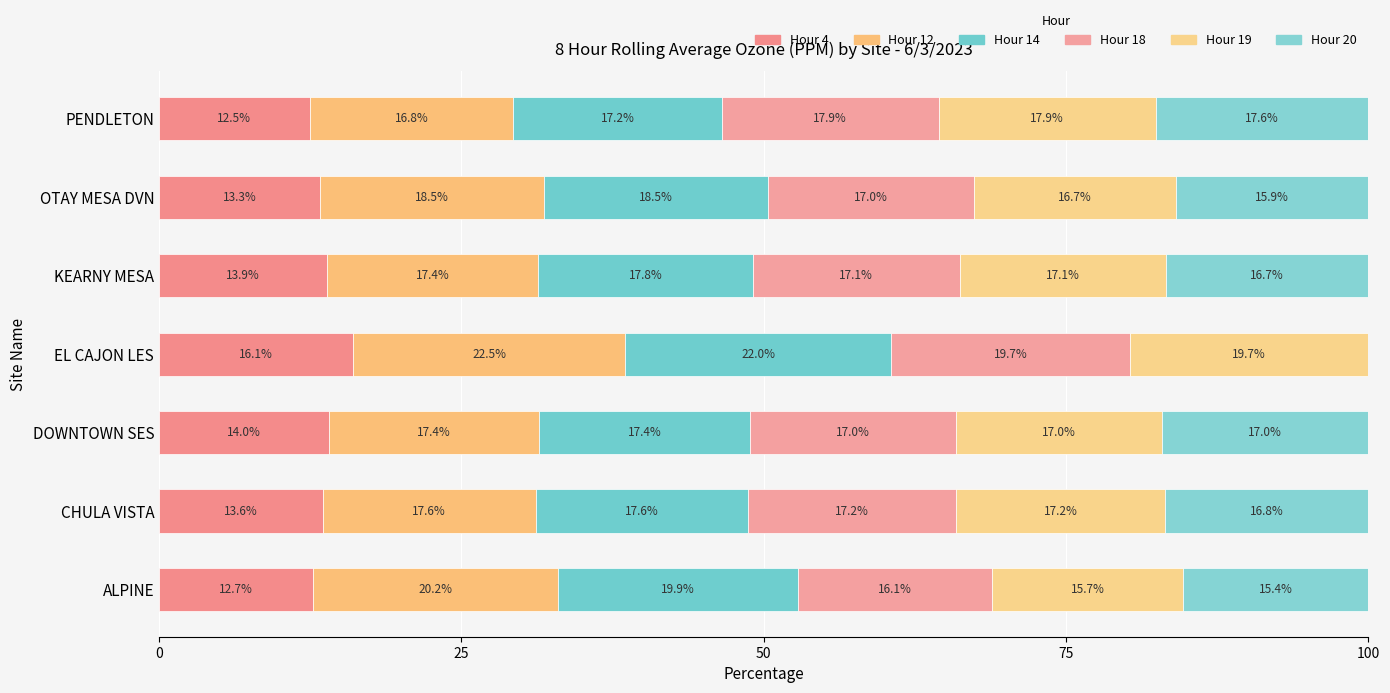

Count the number of data series in this chart.

6